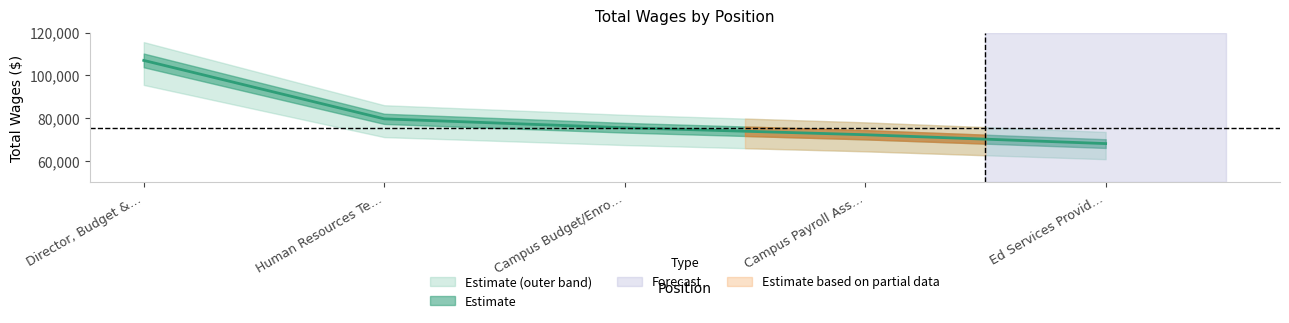

Rank the categories by value from lowest to highest.

Ed Services Provid…, Campus Payroll Ass…, Campus Budget/Enro…, Human Resources Te…, Director, Budget &…